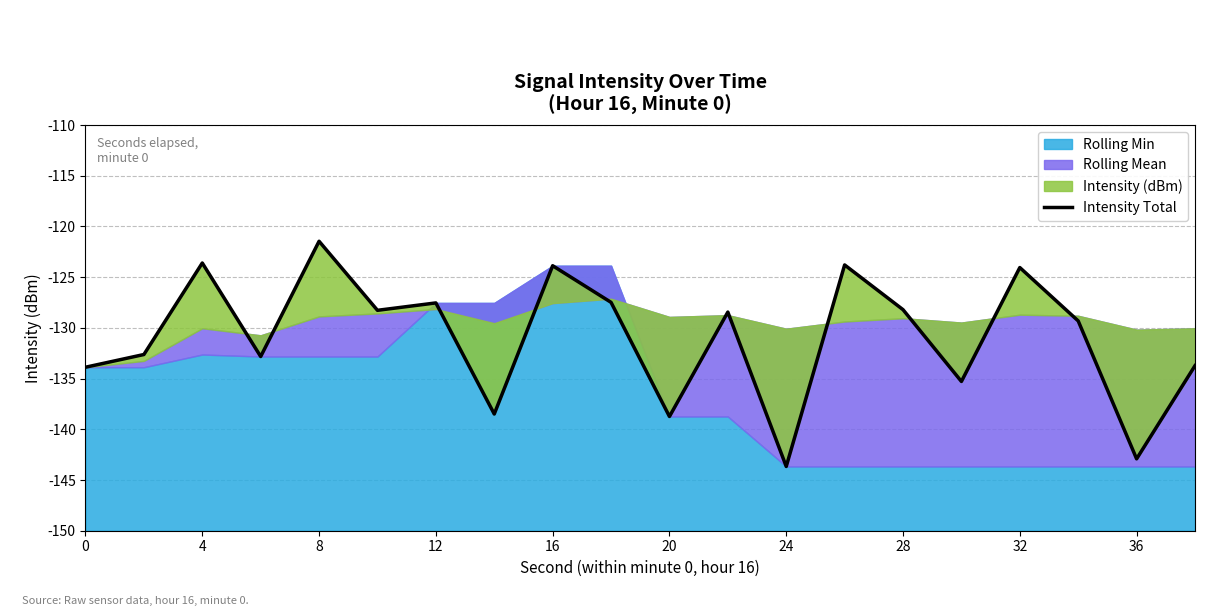

Is it true that the value at 8 is 16.8?

False